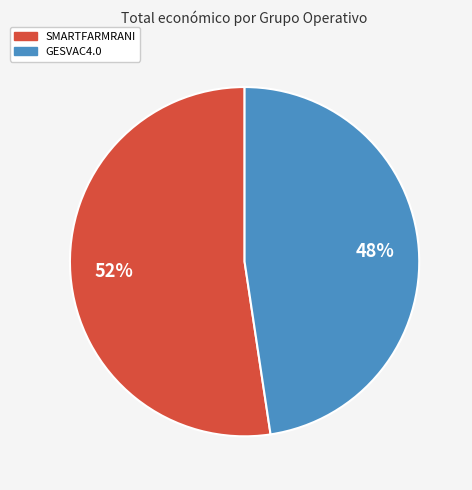

To the nearest percent, what portion does SMARTFARMRANI represent?

52%